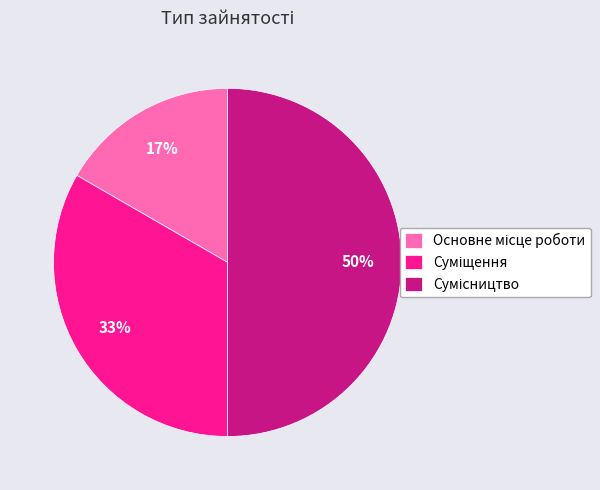

Count the number of slices in the pie.

3